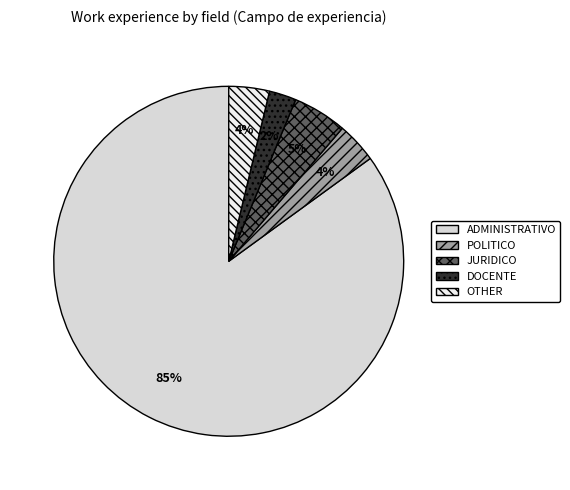

How many segments does this pie chart have?

5